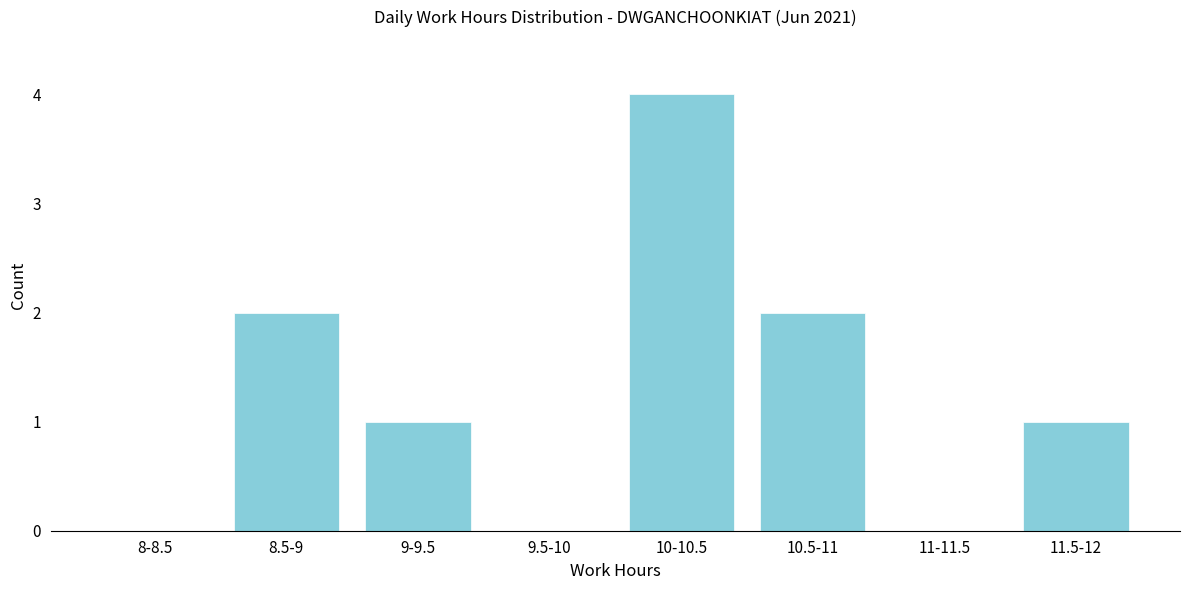

Reading left to right, transcribe all the data shown in this chart.

8-8.5=0	8.5-9=2	9-9.5=1	9.5-10=0	10-10.5=4	10.5-11=2	11-11.5=0	11.5-12=1